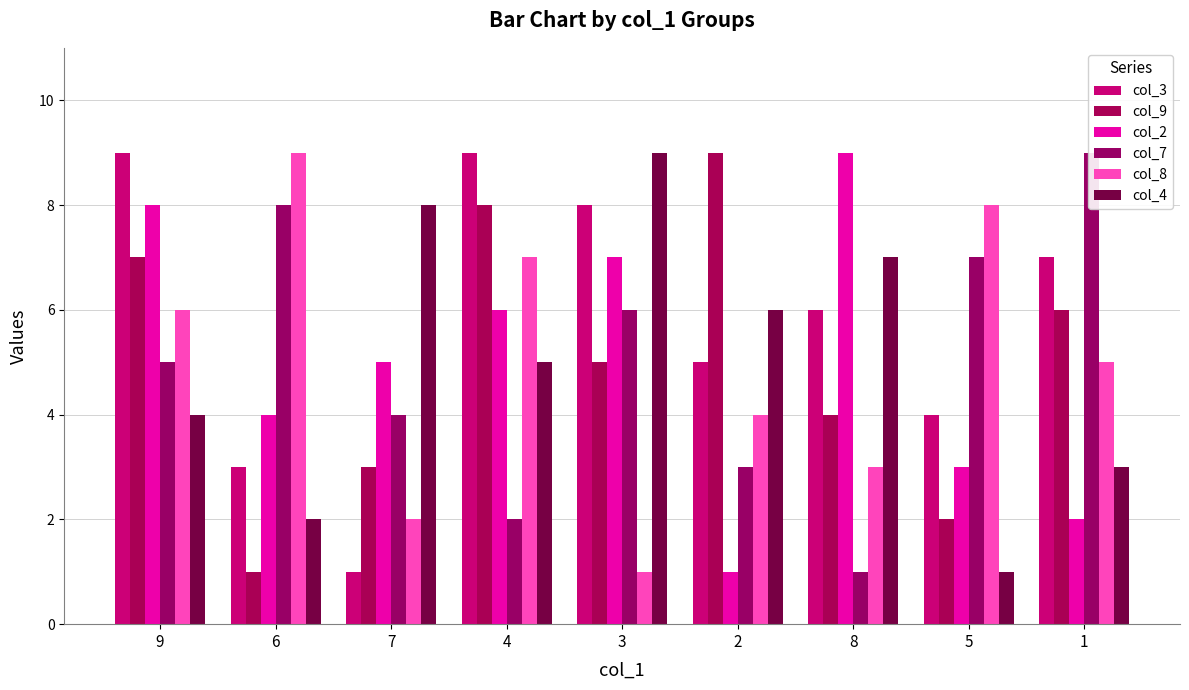

Are the bars horizontal?

No